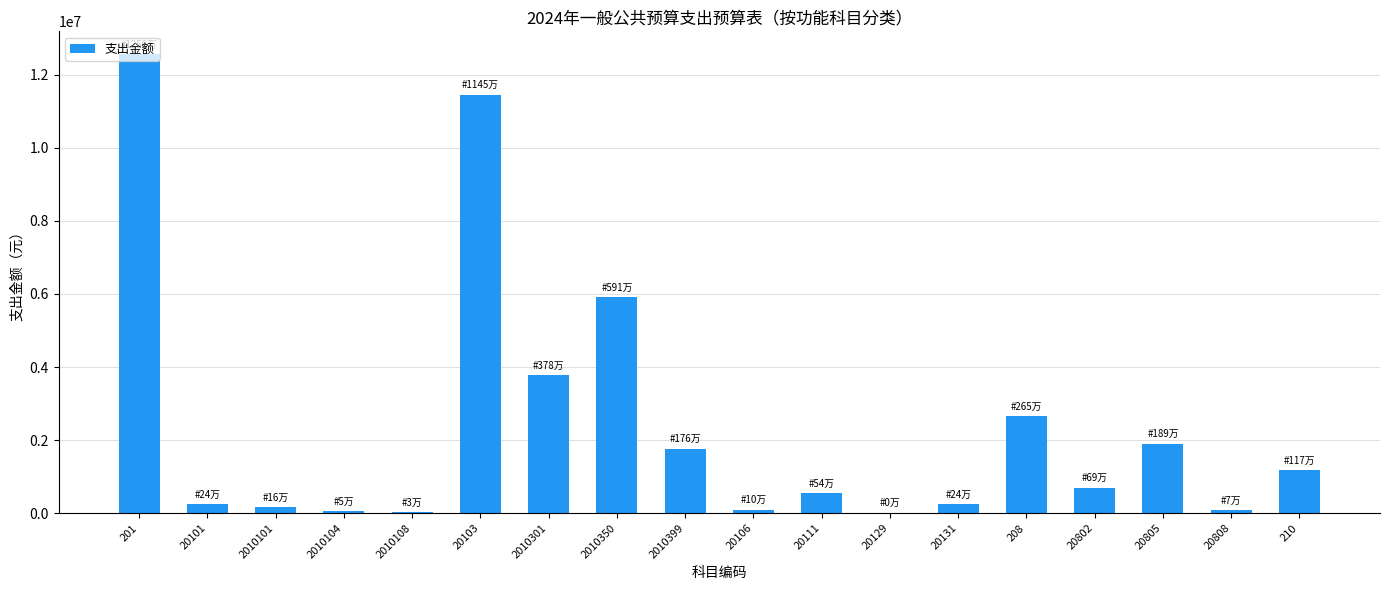

The value at 20805 is 1284238.1. True or false?

False